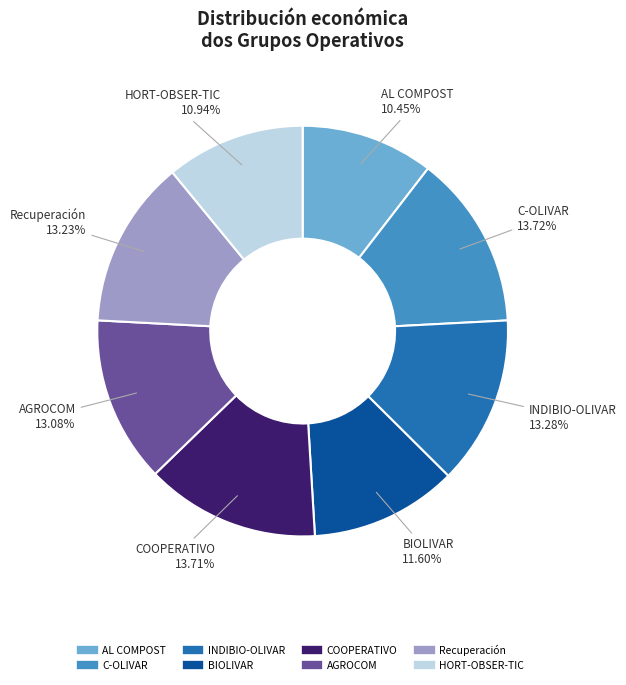

How many slices are in this pie chart?

8